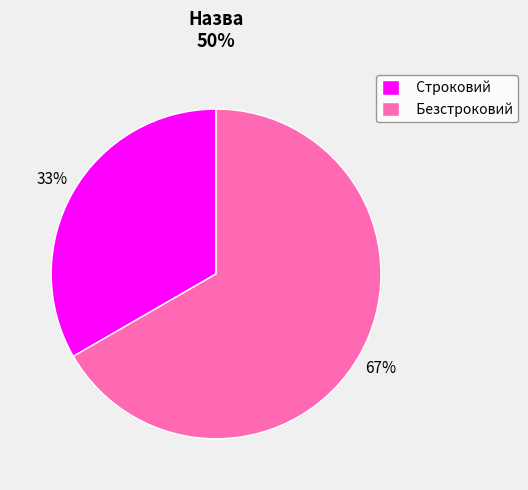

Between Безстроковий and Строковий, which is larger?

Безстроковий